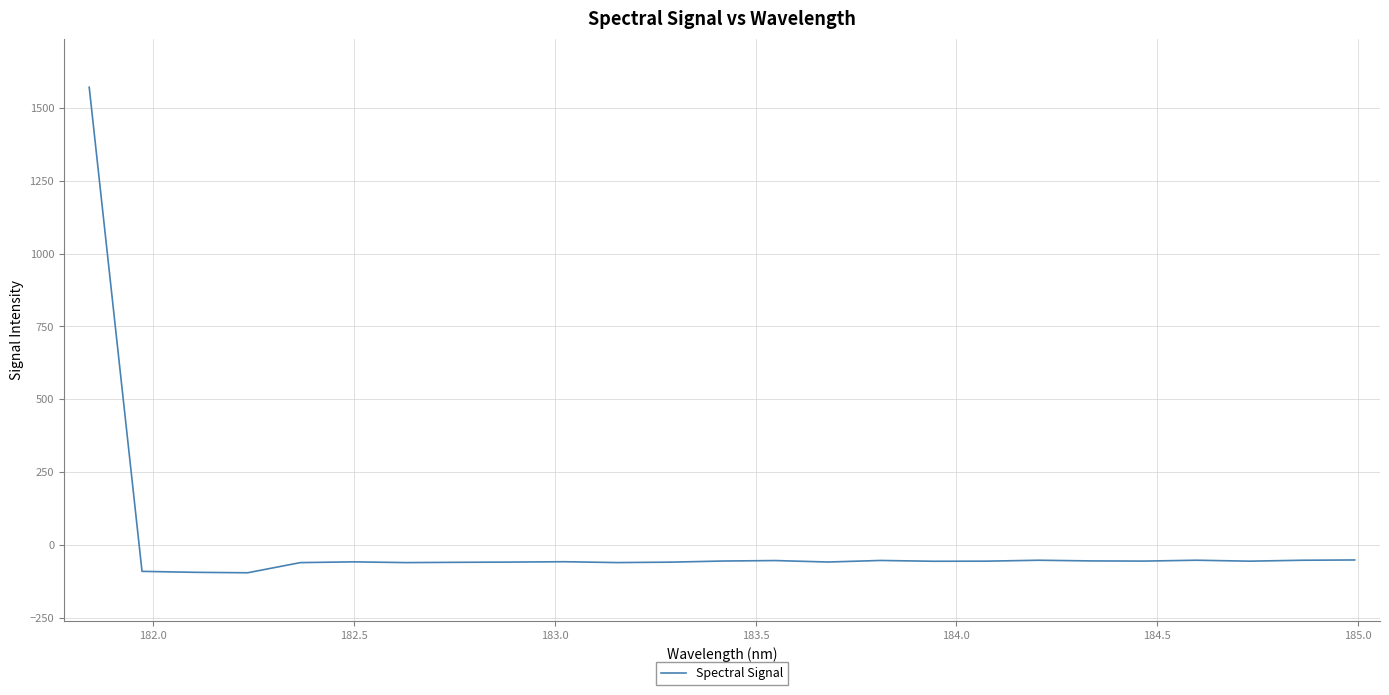

What is the greatest value displayed?

1572.0